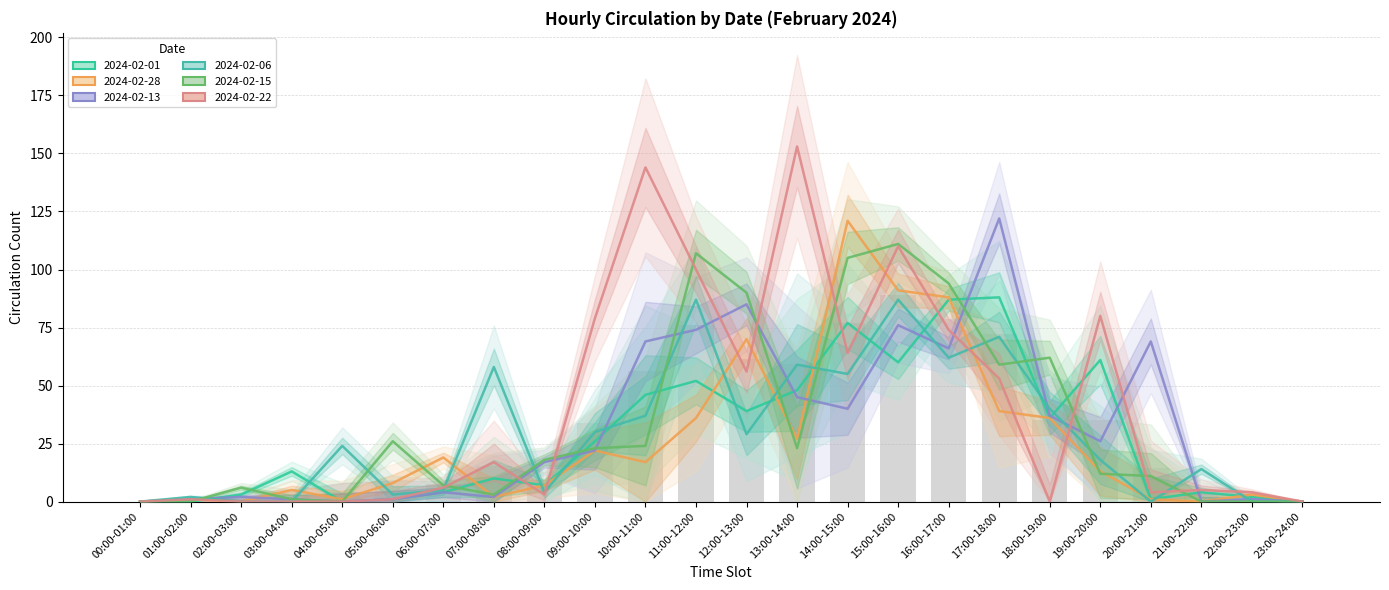

How many bars are there in each group?

6